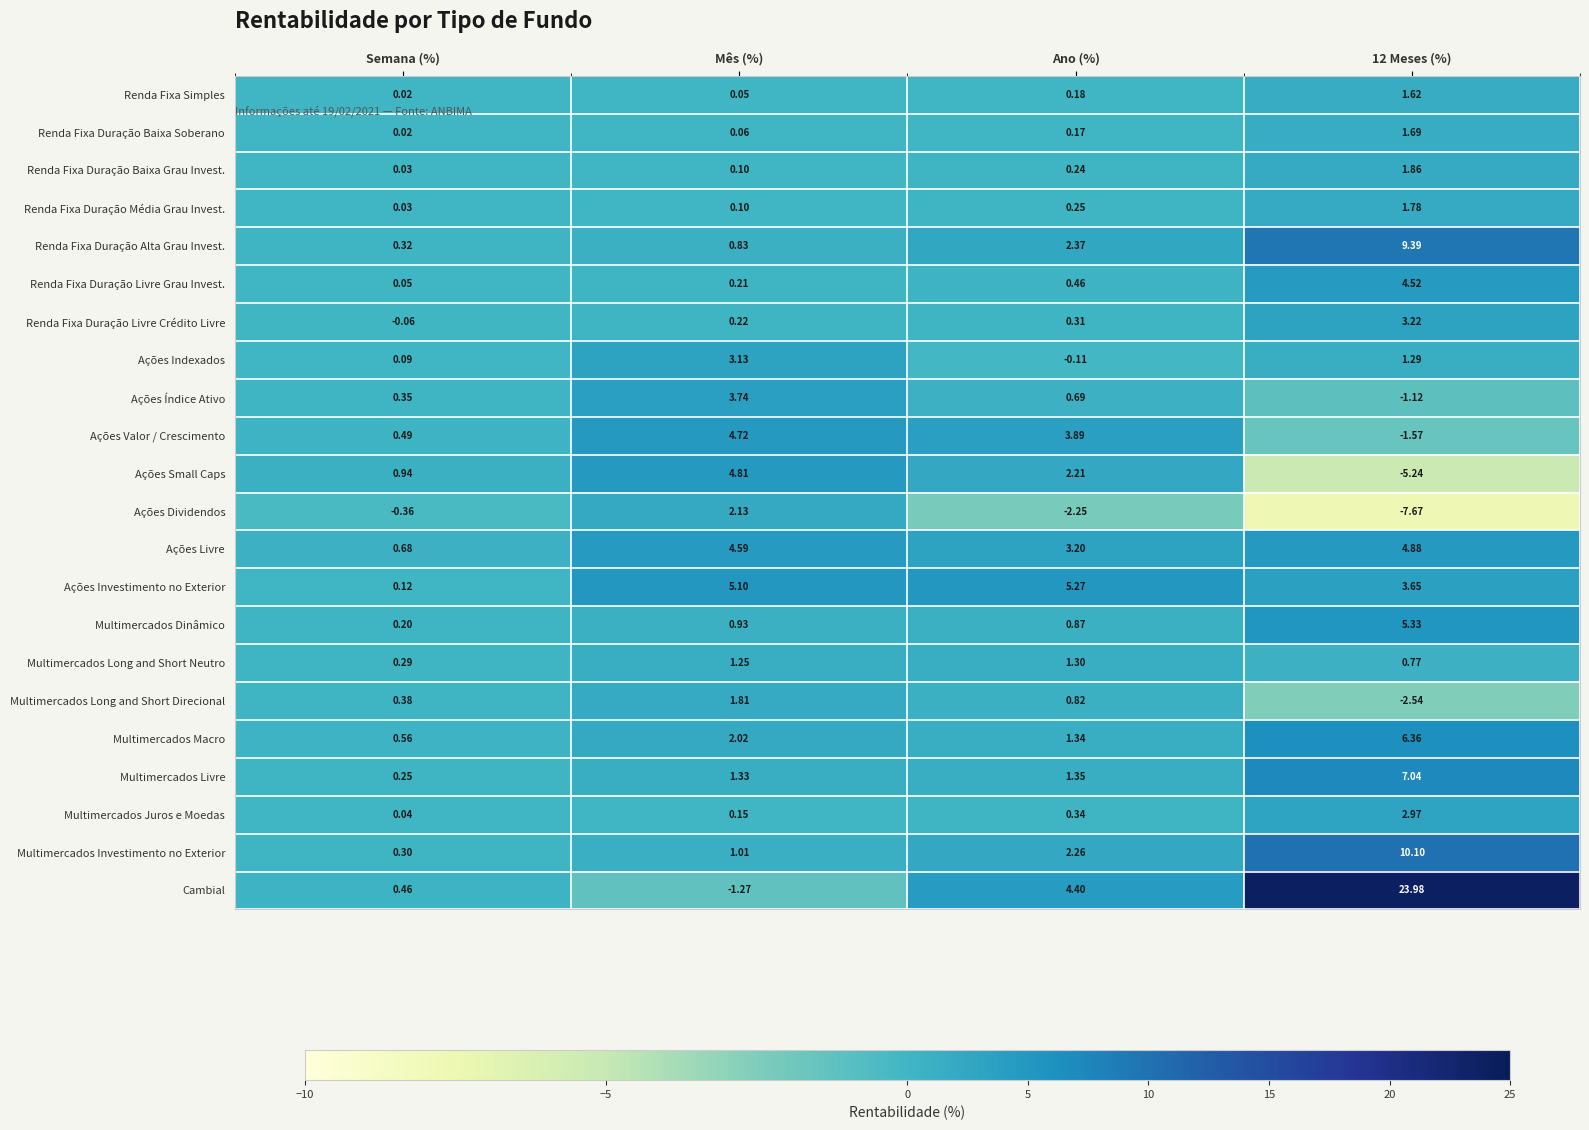

Which series has the widest spread of values?

Cambial